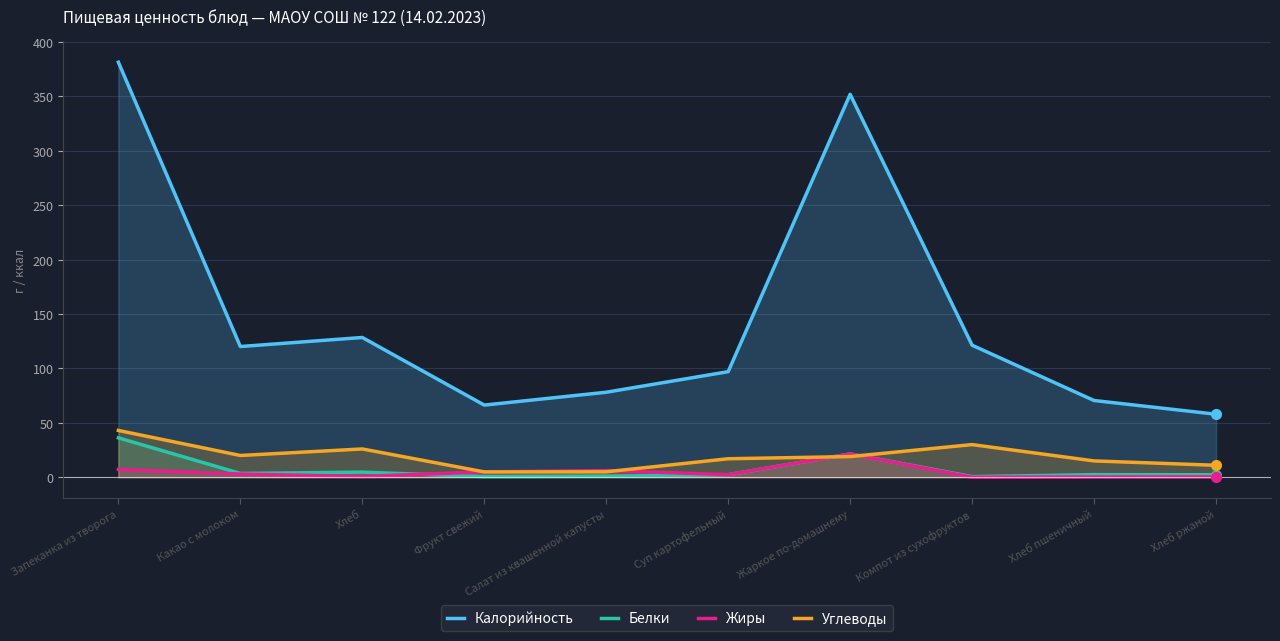

What is the total value across all series at Хлеб пшеничный?

88.2